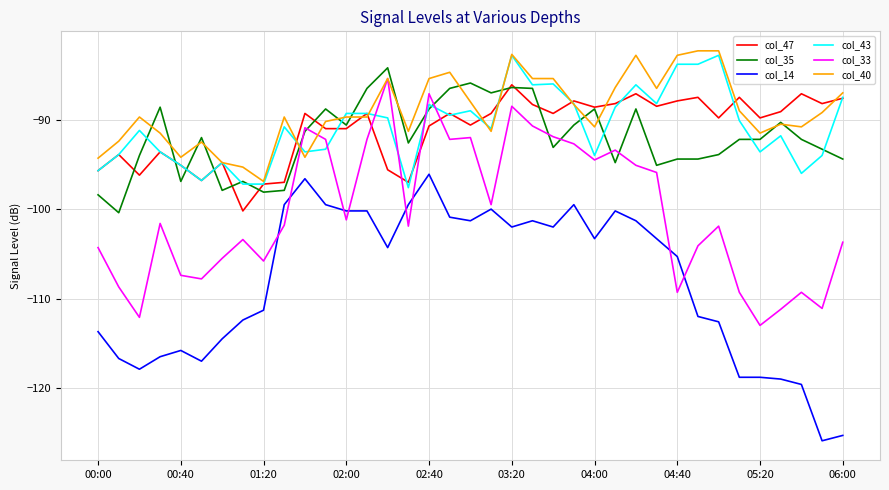

What is the minimum value for col_35?

-100.4